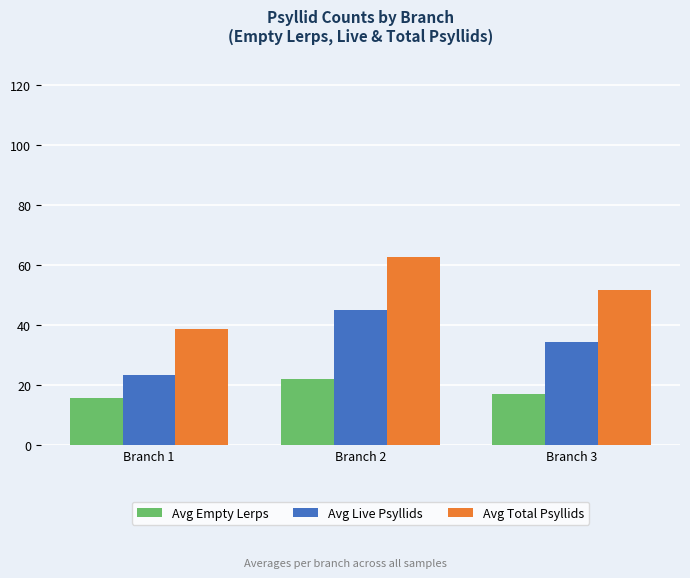

Is it true that Avg Live Psyllids equals 44.8 at Branch 2?

True